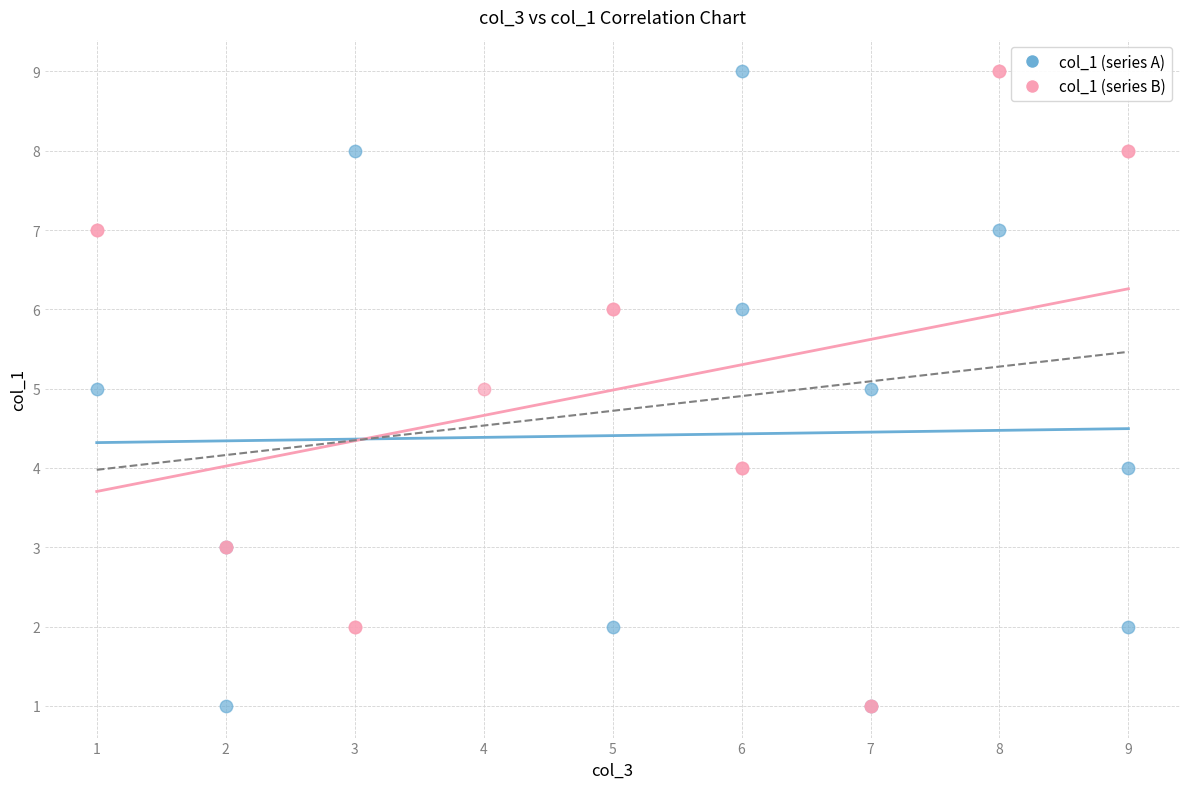

What are all the series names shown in the legend?

col_1 (series A), col_1 (series B)